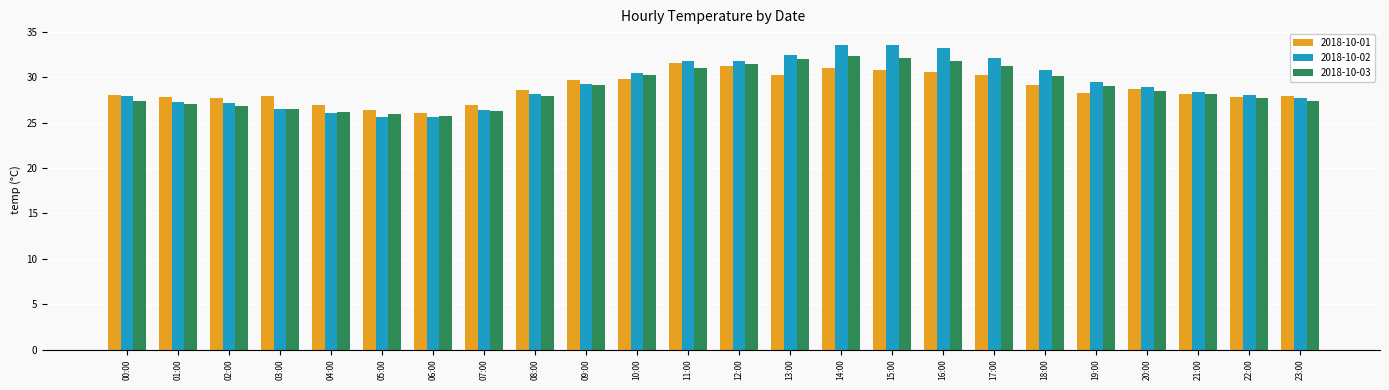

How many bars are there in each group?

3